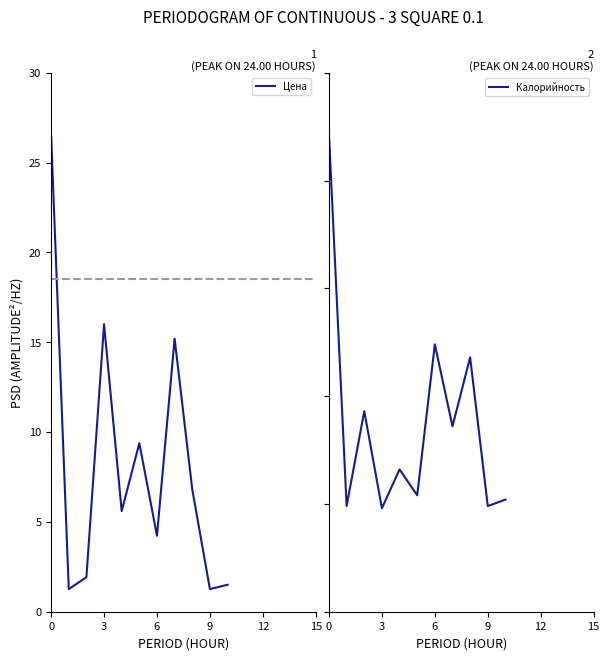

How many values in the Калорийность series exceed 66?

5